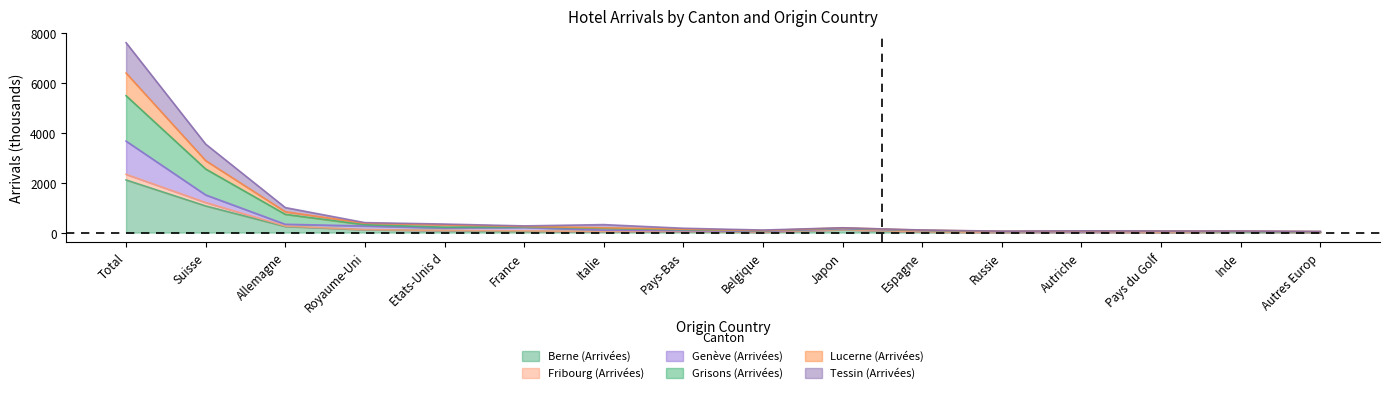

What is the maximum value for Berne (Arrivées)?

2113.6